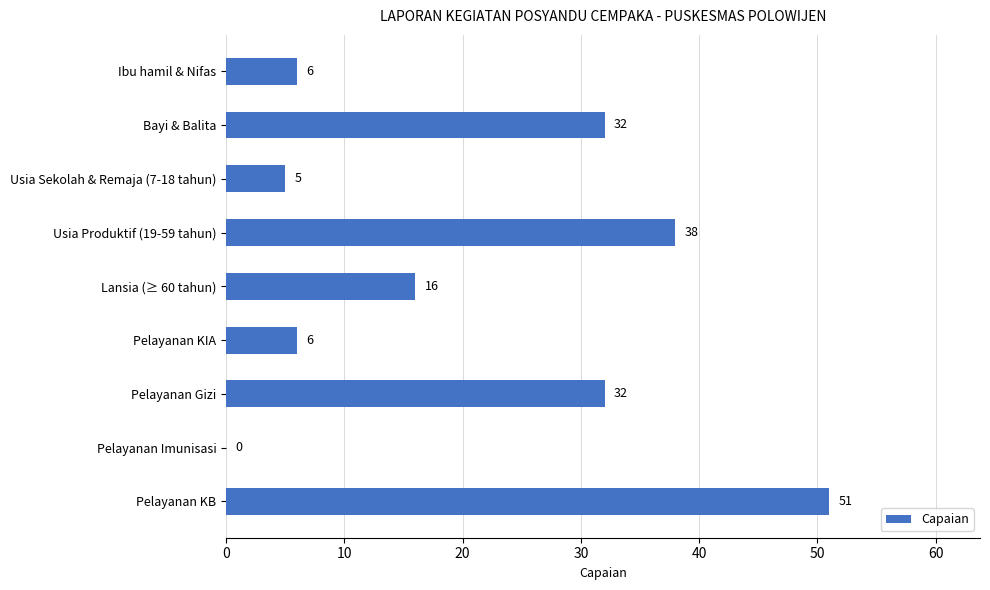

Read the value at Bayi & Balita, to the nearest 5.

30